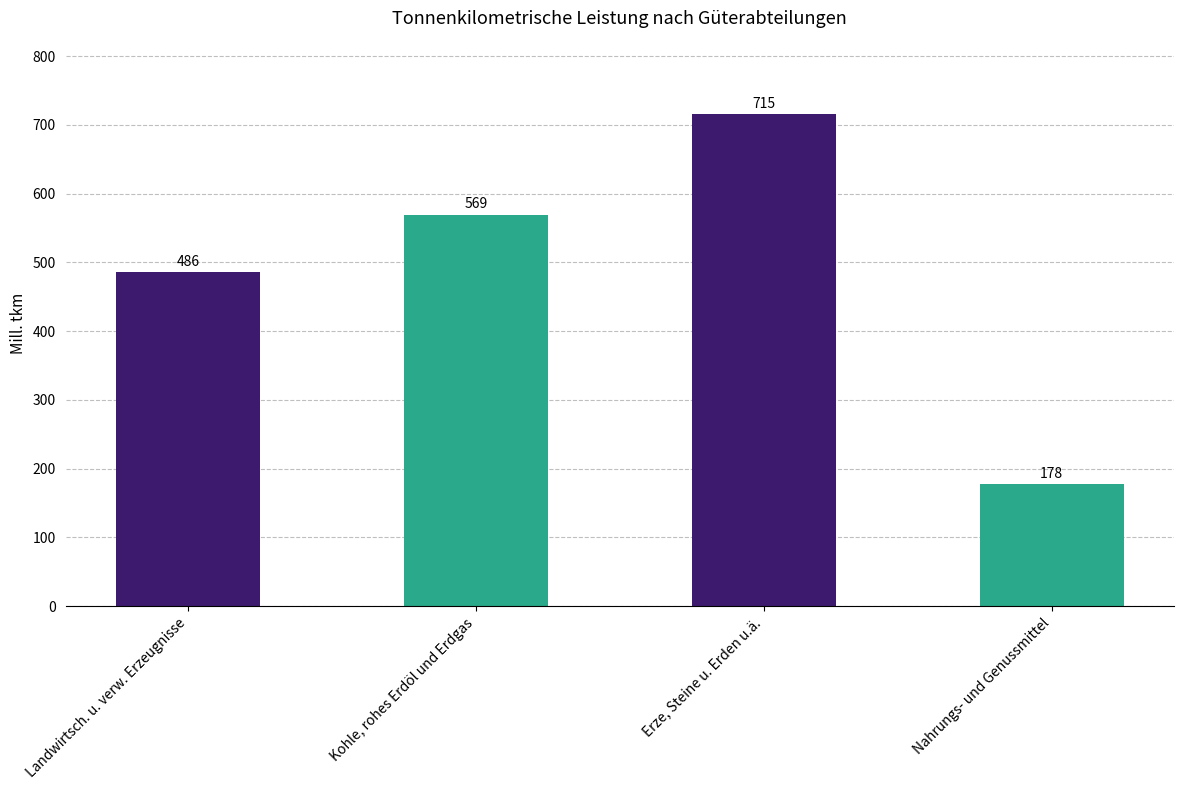

Rank the categories by value from lowest to highest.

Nahrungs- und Genussmittel, Landwirtsch. u. verw. Erzeugnisse, Kohle, rohes Erdöl und Erdgas, Erze, Steine u. Erden u.ä.